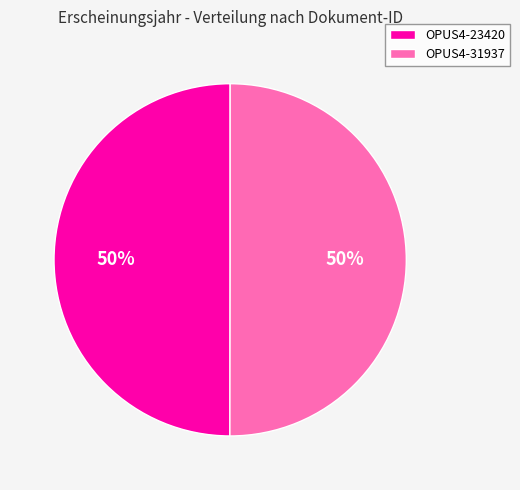

Combined, do OPUS4-31937 and OPUS4-23420 account for over 50%?

Yes